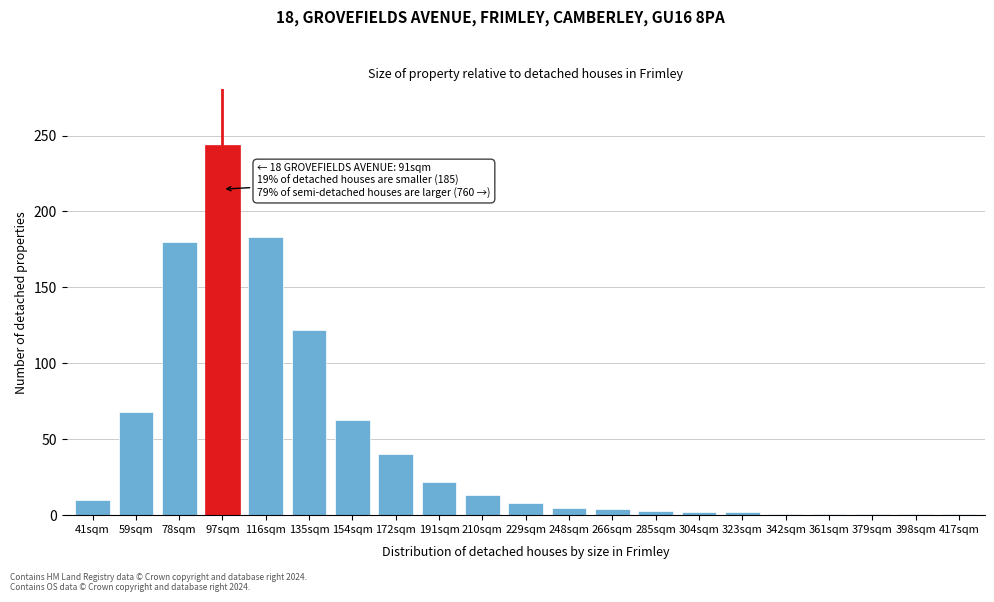

The chart shows a value of 244 at 97sqm. True or false?

True